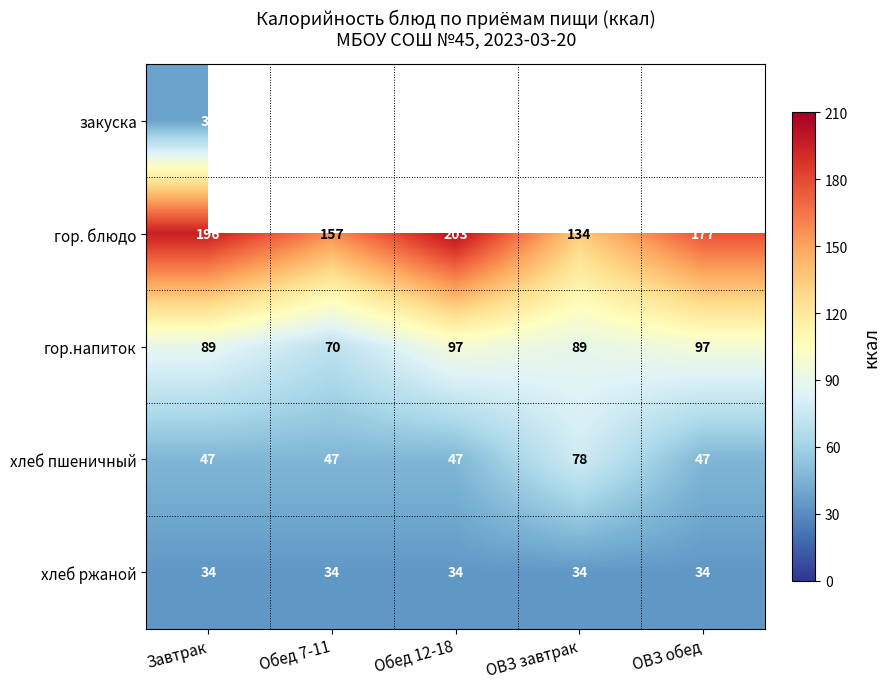

Is it true that хлеб ржаной equals 50 at Обед 12-18?

False